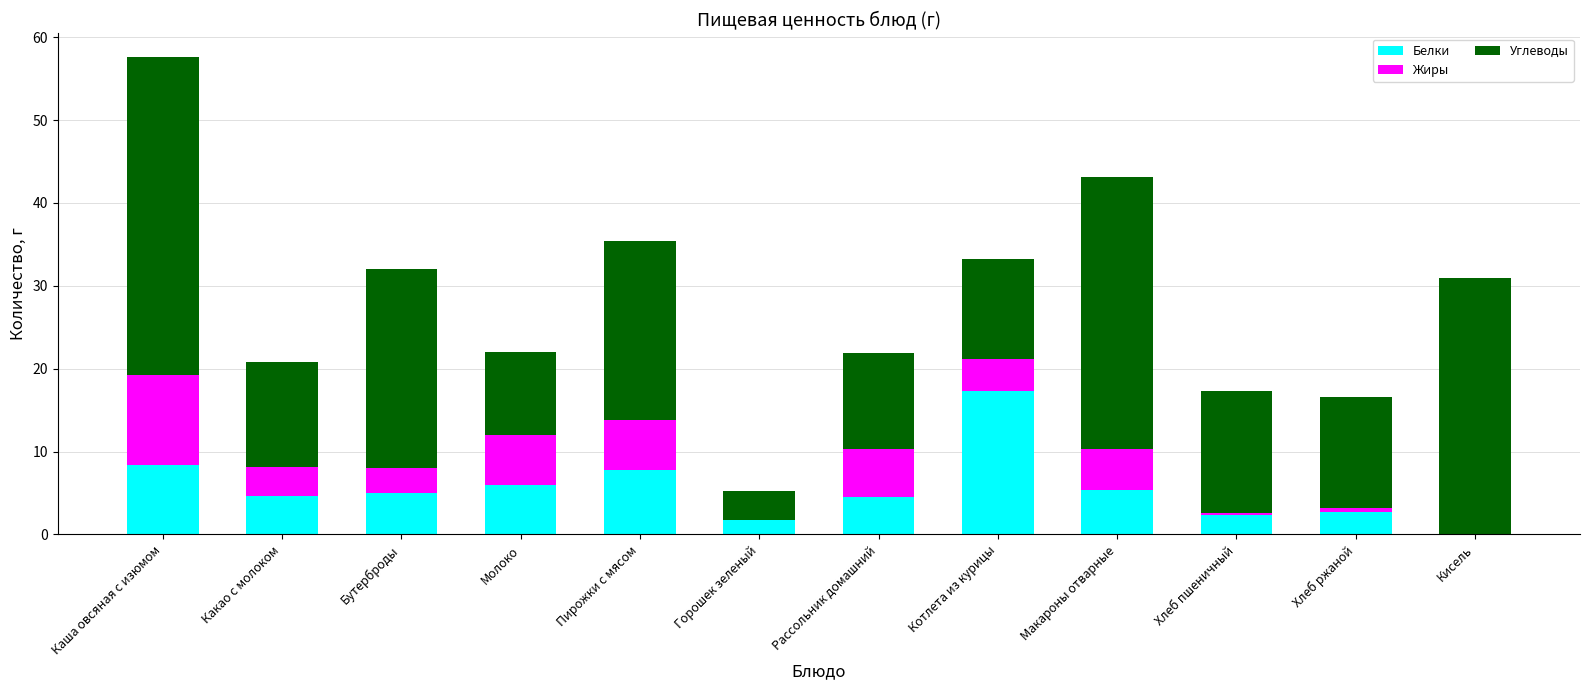

Which category has the highest value in the Белки series?

Котлета из курицы